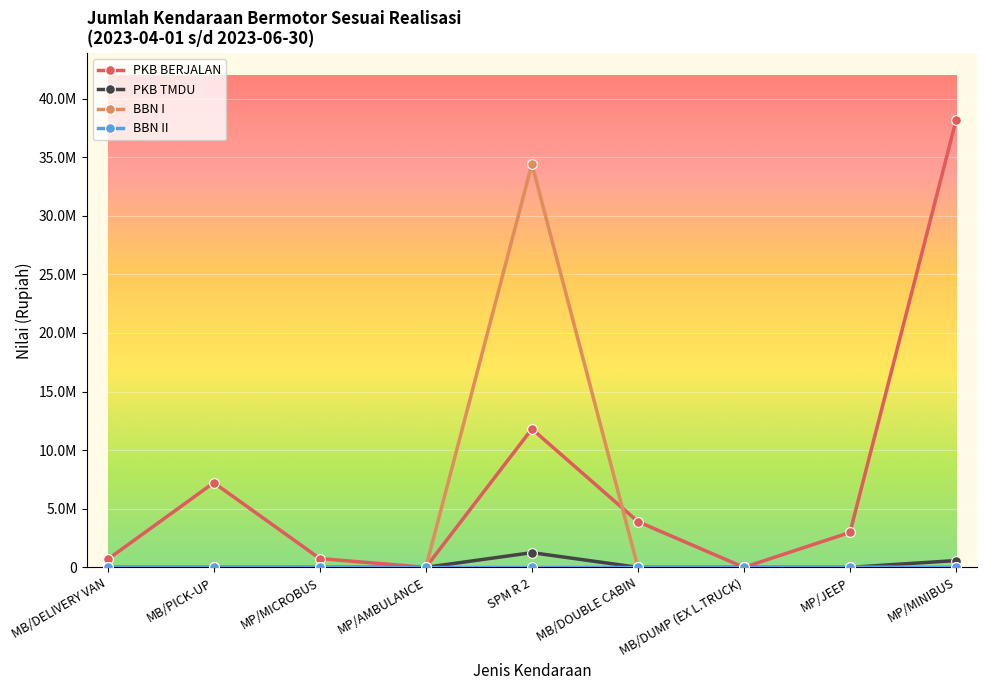

What is the average value of the PKB BERJALAN series?

7278214